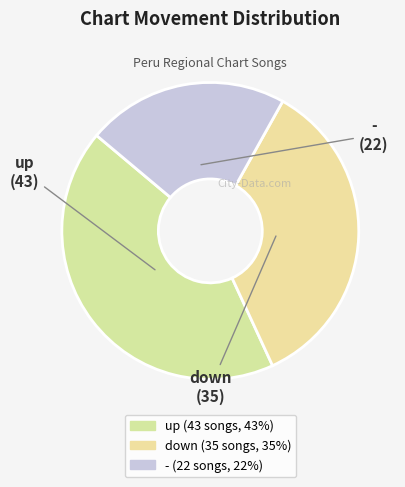

Is there any slice that represents more than half of the pie?

No